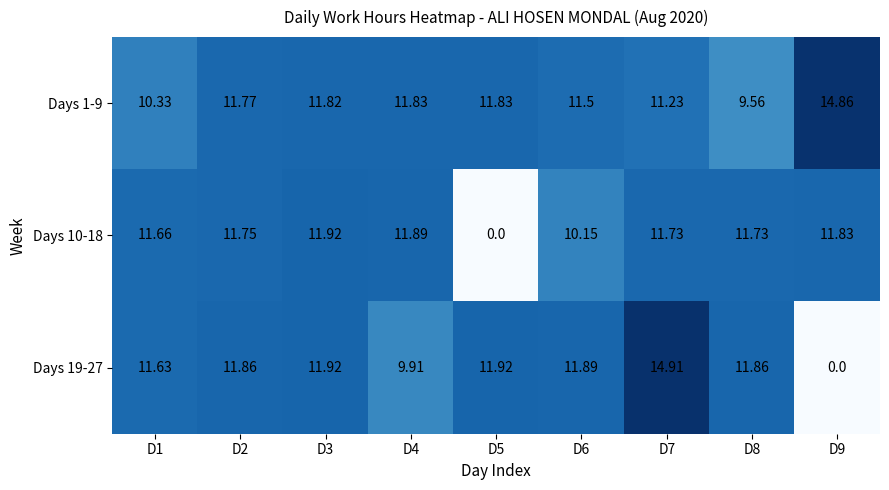

Between D8 and D9, which series saw the biggest shift?

Days 19-27